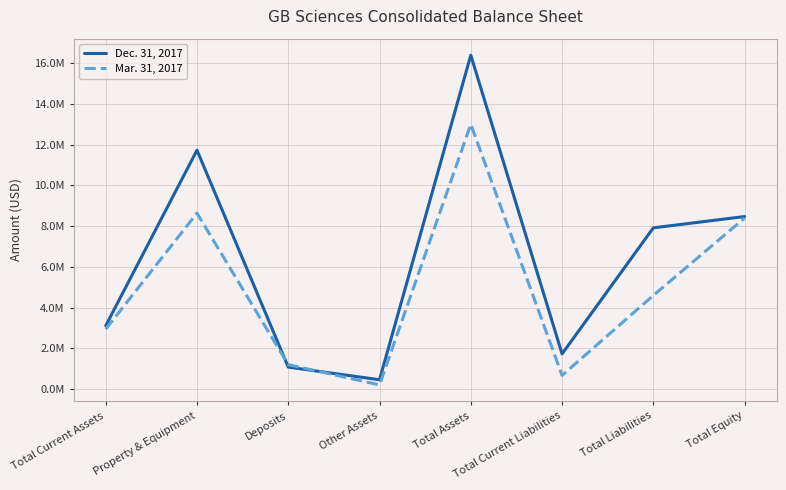

At which label is Dec. 31, 2017 closest to 8430687?

Total Equity